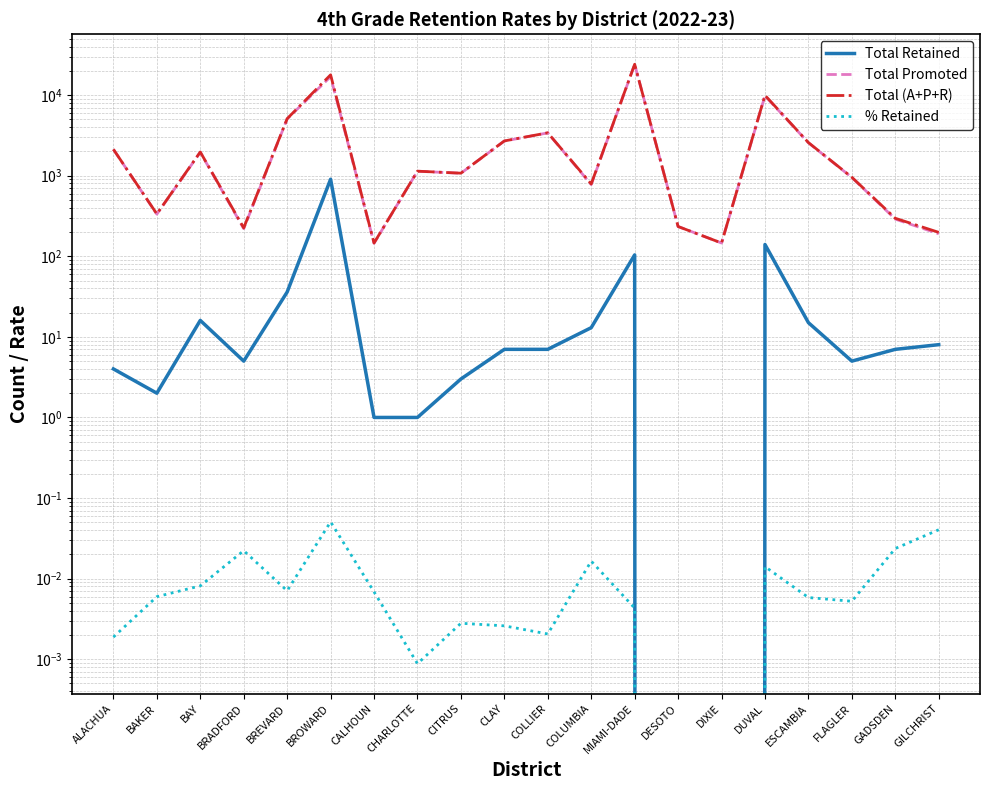

True or false: Total Promoted and Total Retained intersect in this chart.

False